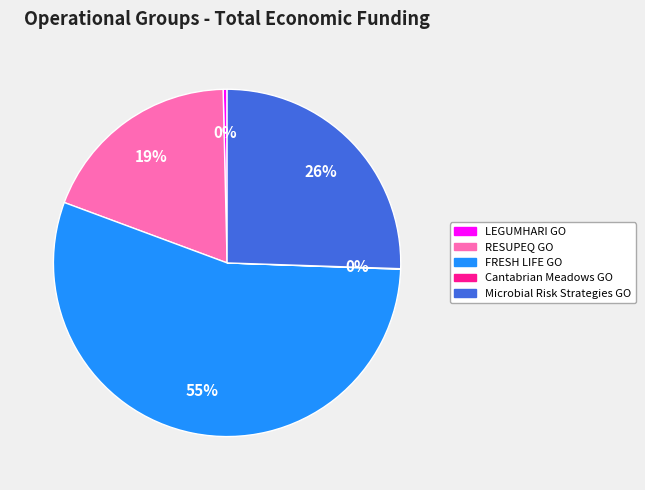

To the nearest percent, what is the difference between the largest and smallest slice percentages?

55%